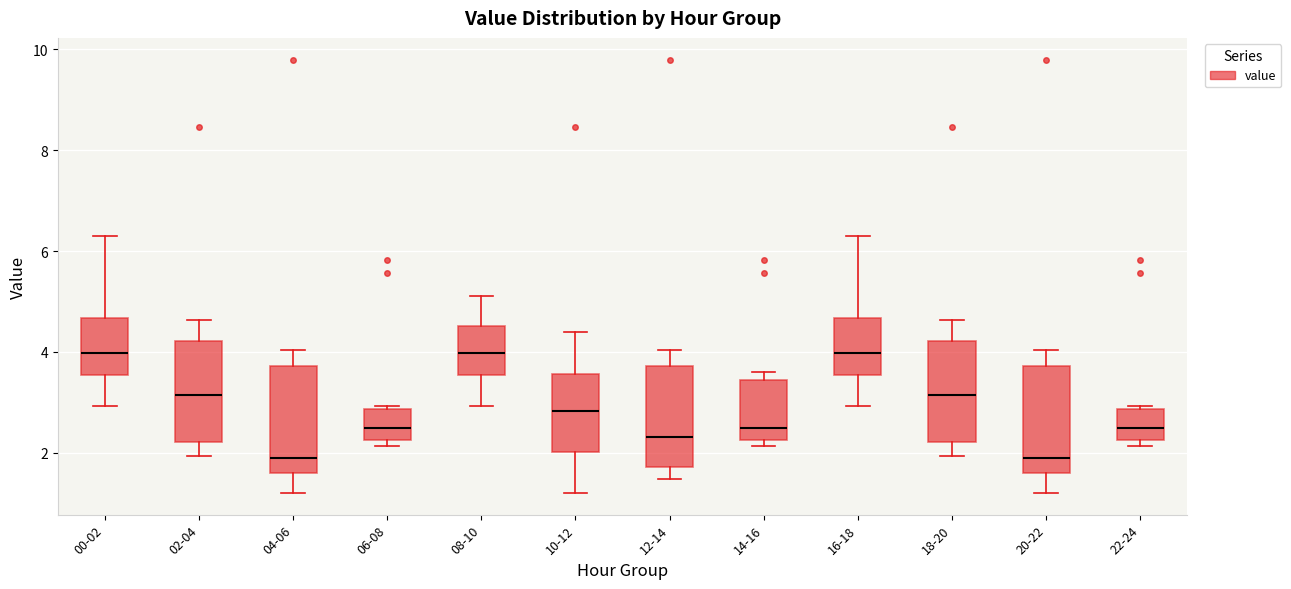

Where is the lower edge of the box for 14-16 on the y-axis? The values are not printed on the chart, so give them approximately, as read against the axis.

2.2